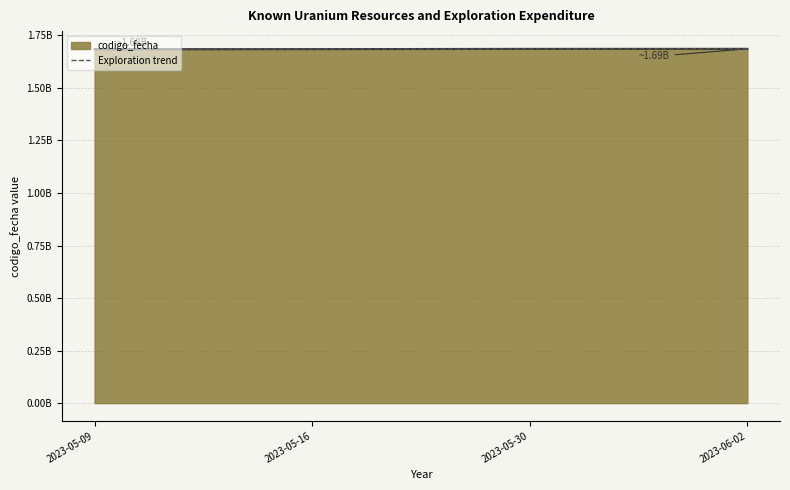

How many distinct data groups are displayed?

1